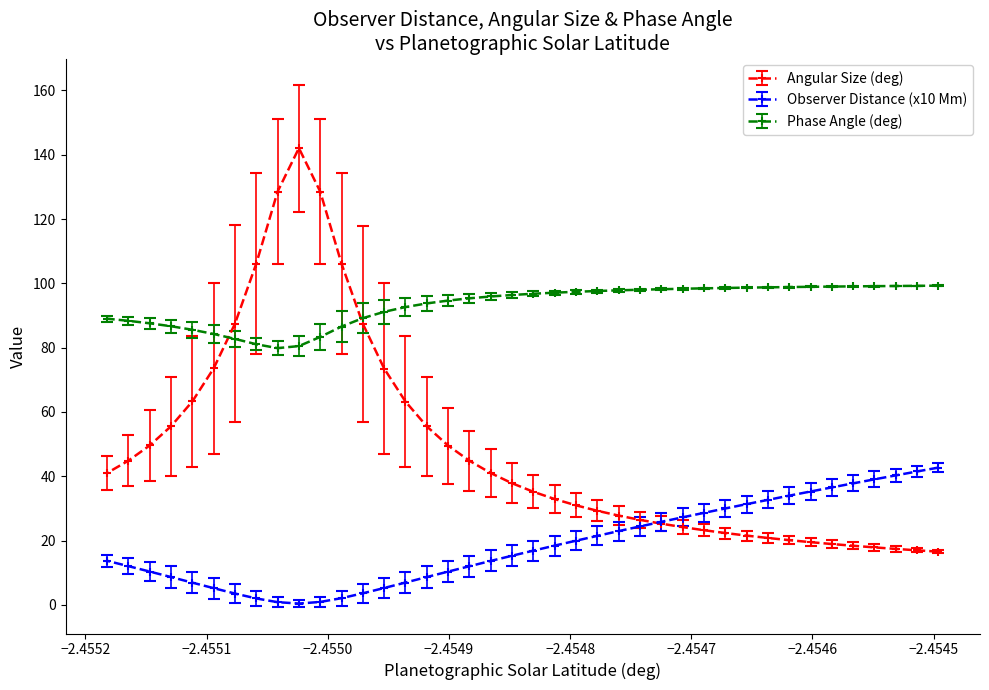

Is it true that Phase Angle (deg) equals 55.3 at 2016-12-11 15:13?

False